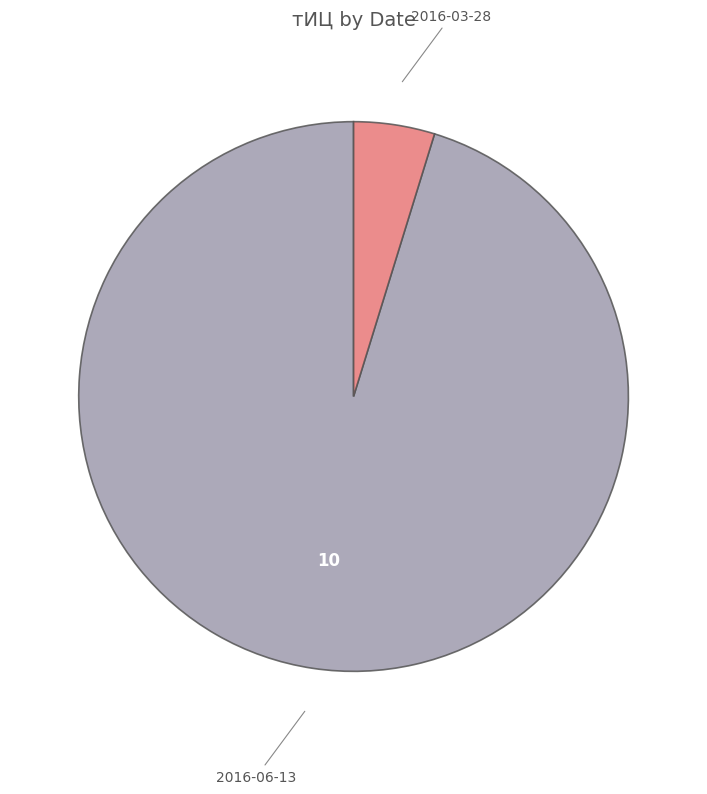

Is it true that 2016-06-13 is 95% of the pie?

True